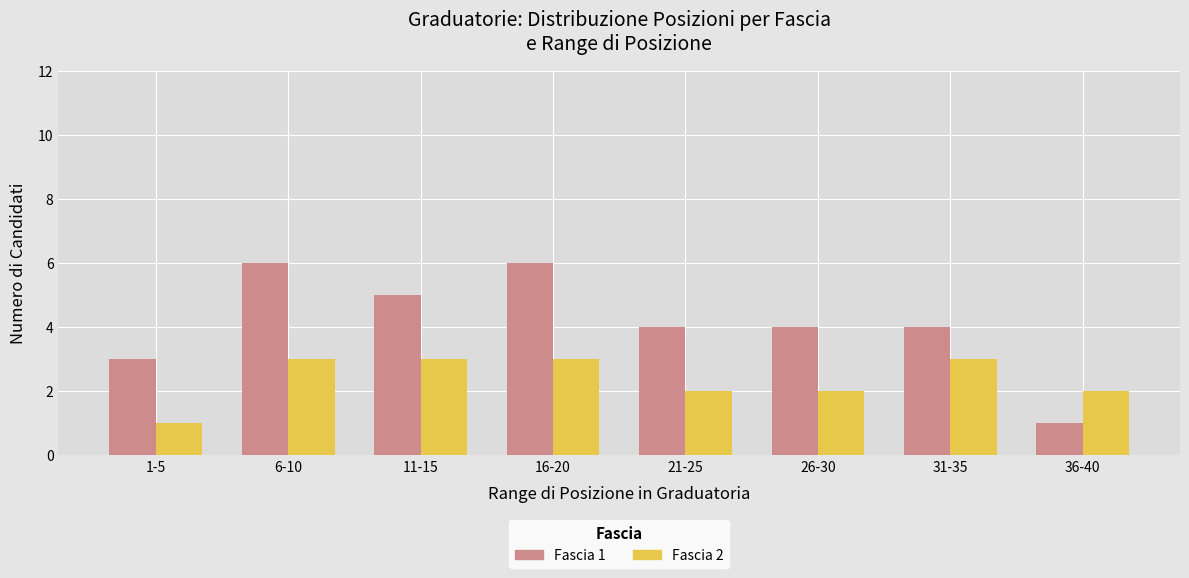

Reading left to right, extract all data points from this chart.

Fascia 1: 1-5=3	6-10=6	11-15=5	16-20=6	21-25=4	26-30=4	31-35=4	36-40=1
Fascia 2: 1-5=1	6-10=3	11-15=3	16-20=3	21-25=2	26-30=2	31-35=3	36-40=2